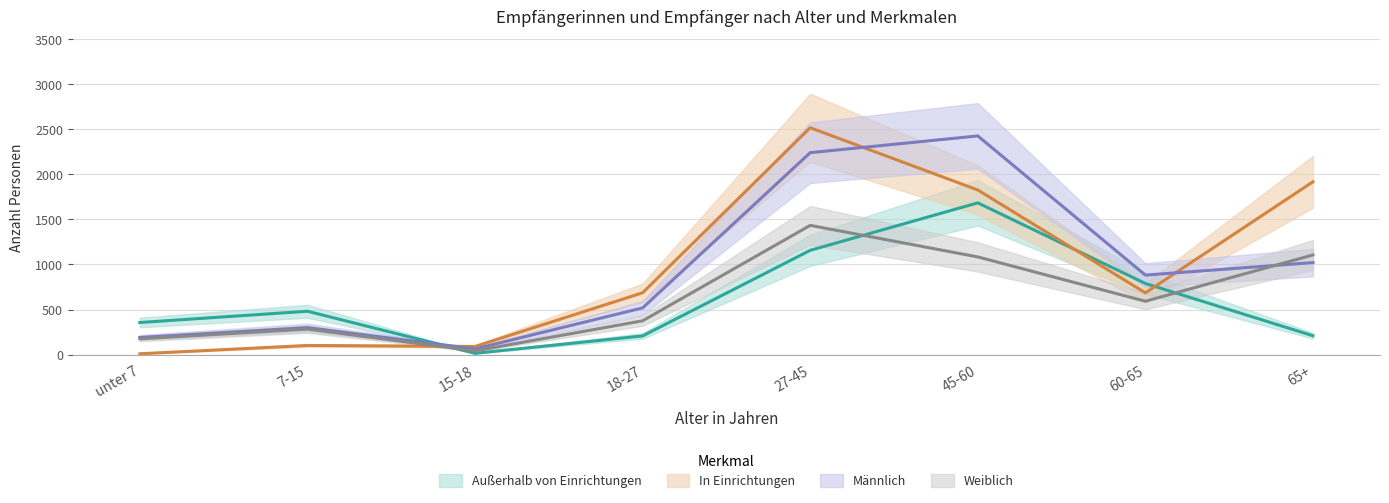

Reading left to right, transcribe all the data shown in this chart.

Außerhalb von Einrichtungen: 356	481	14	207	1157	1684	789	209
In Einrichtungen: 9	101	90	686	2518	1827	685	1918
Männlich: 190	299	63	518	2241	2427	882	1021
Weiblich: 175	283	41	375	1434	1084	592	1106